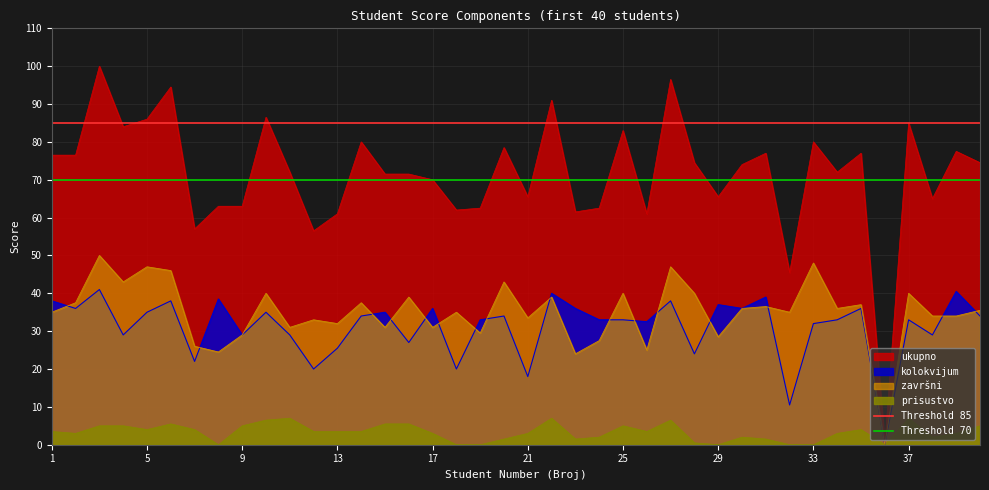

What is the highest value of the završni series?

50.0